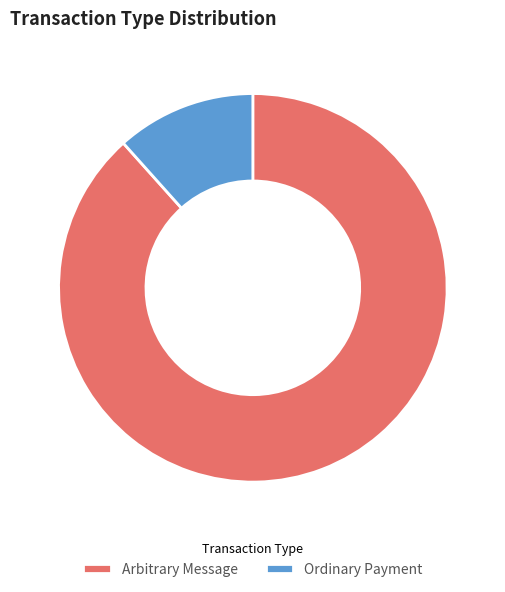

Do Arbitrary Message and Ordinary Payment together represent more than half of the pie?

Yes